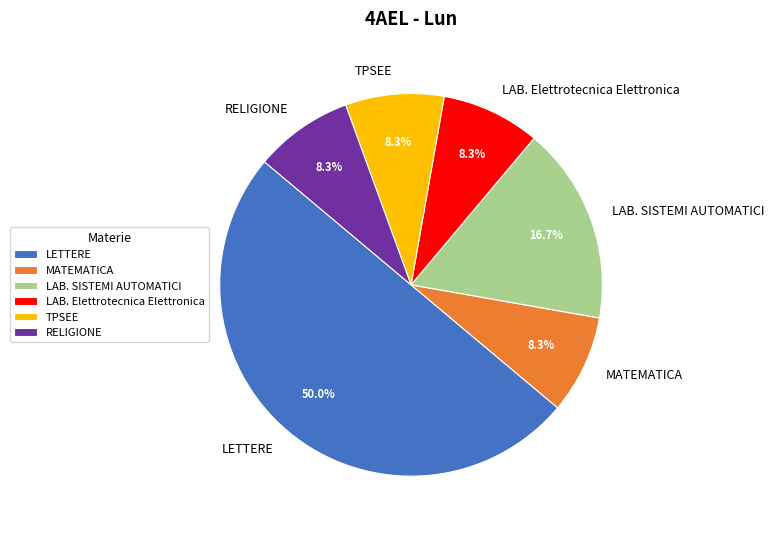

Does MATEMATICA represent more than half of the total?

No